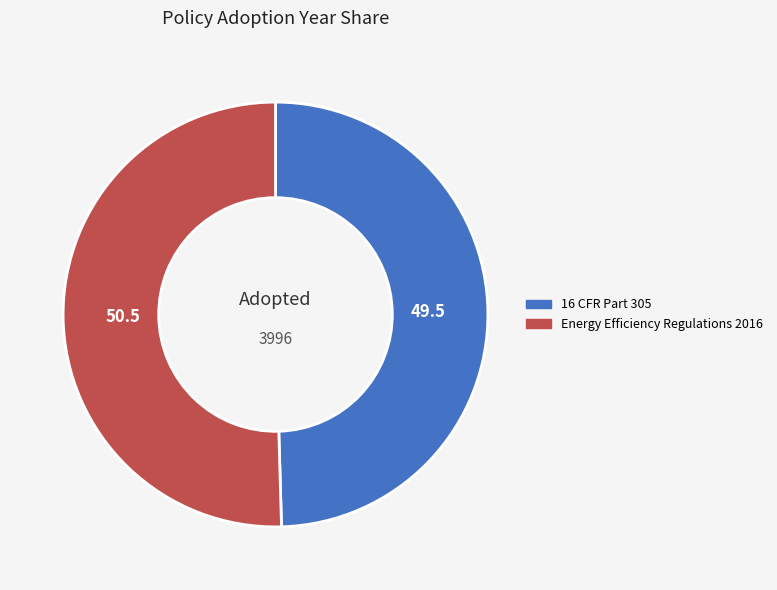

Which has a higher value, 16 CFR Part 305 or Energy Efficiency Regulations 2016?

Energy Efficiency Regulations 2016